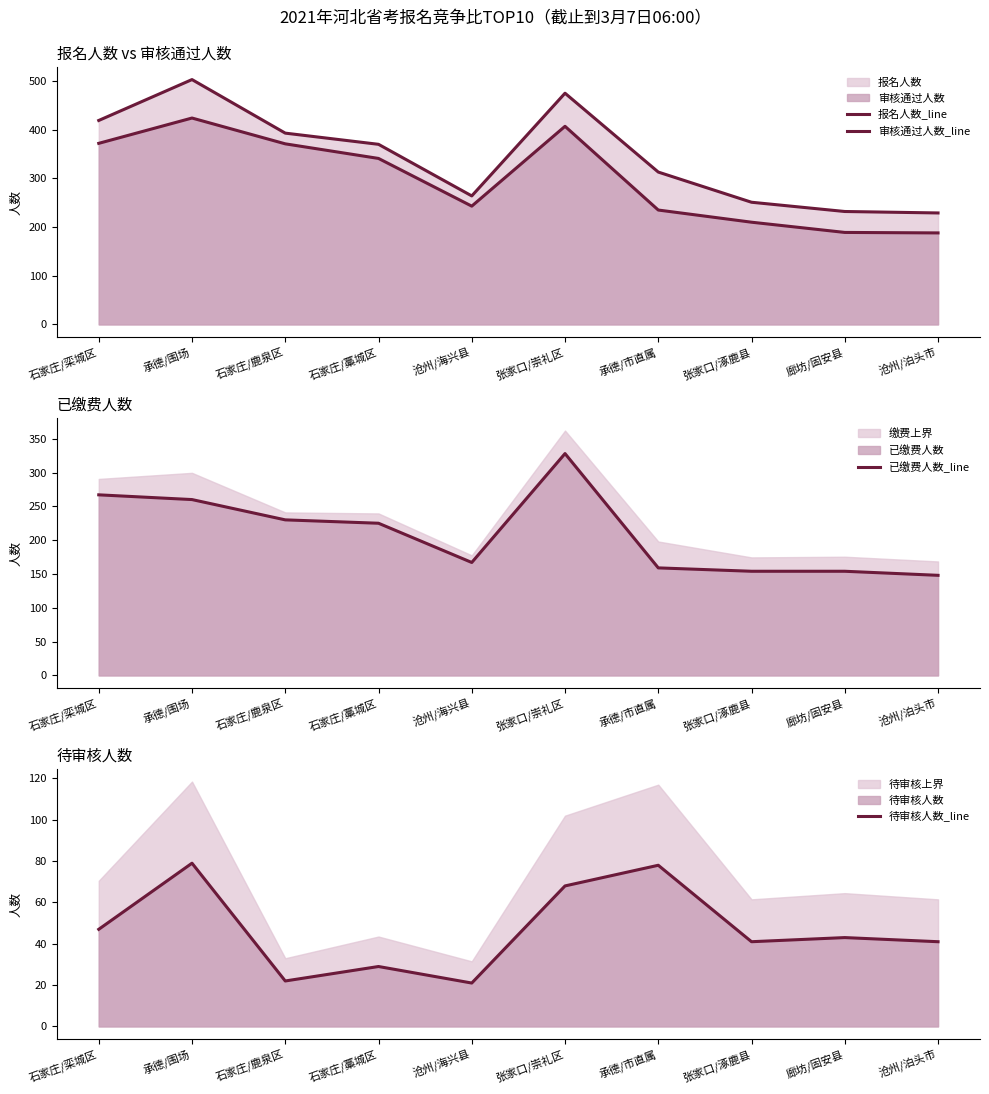

Reading left to right, extract all data points from this chart.

报名人数_line: 石家庄/栾城区=419	承德/围场=503	石家庄/鹿泉区=393	石家庄/藁城区=370	沧州/海兴县=264	张家口/崇礼区=475	承德/市直属=313	张家口/涿鹿县=251	廊坊/固安县=232	沧州/泊头市=229
审核通过人数_line: 石家庄/栾城区=372	承德/围场=424	石家庄/鹿泉区=371	石家庄/藁城区=341	沧州/海兴县=243	张家口/崇礼区=407	承德/市直属=235	张家口/涿鹿县=210	廊坊/固安县=189	沧州/泊头市=188
已缴费人数_line: 石家庄/栾城区=267	承德/围场=260	石家庄/鹿泉区=230	石家庄/藁城区=225	沧州/海兴县=167	张家口/崇礼区=328	承德/市直属=159	张家口/涿鹿县=154	廊坊/固安县=154	沧州/泊头市=148
待审核人数_line: 石家庄/栾城区=47	承德/围场=79	石家庄/鹿泉区=22	石家庄/藁城区=29	沧州/海兴县=21	张家口/崇礼区=68	承德/市直属=78	张家口/涿鹿县=41	廊坊/固安县=43	沧州/泊头市=41